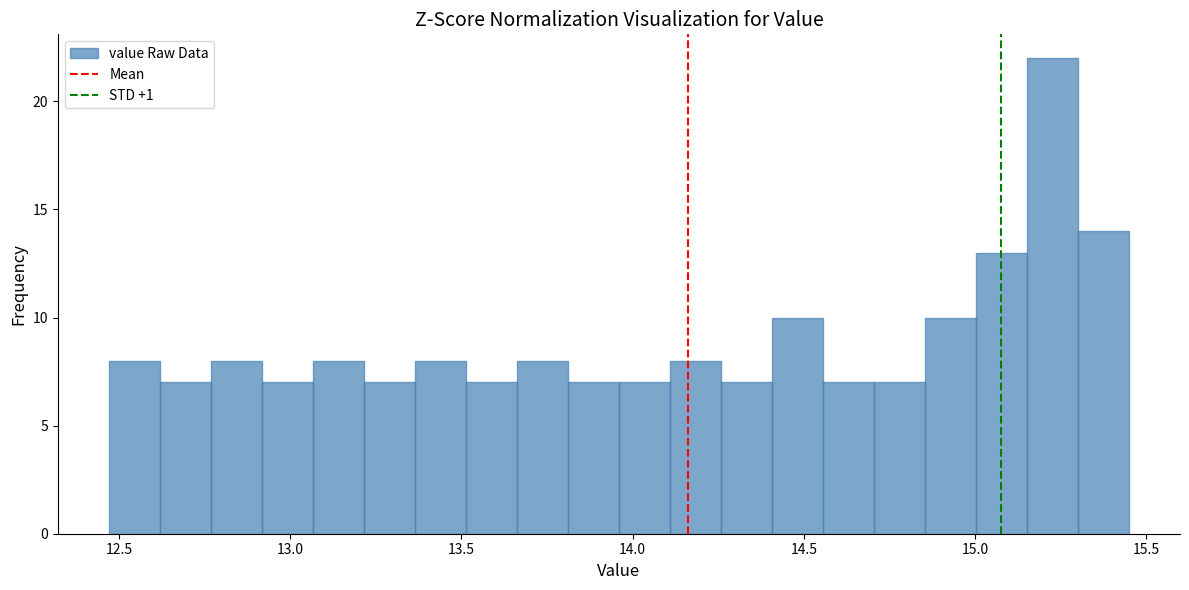

Around what value on the x-axis is the tallest bar? Give the approximate position of its centre, as read against the axis.

15.25